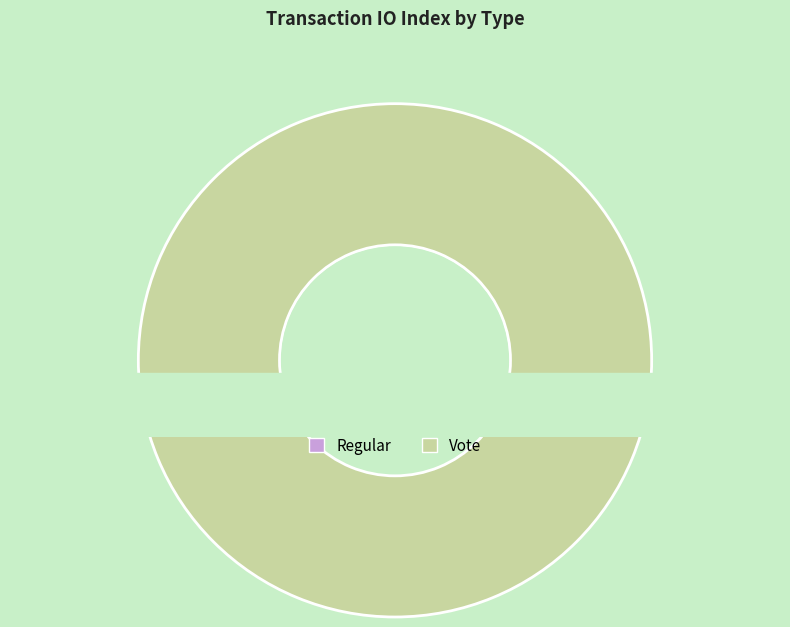

Is it true that Regular is 0% of the pie?

True